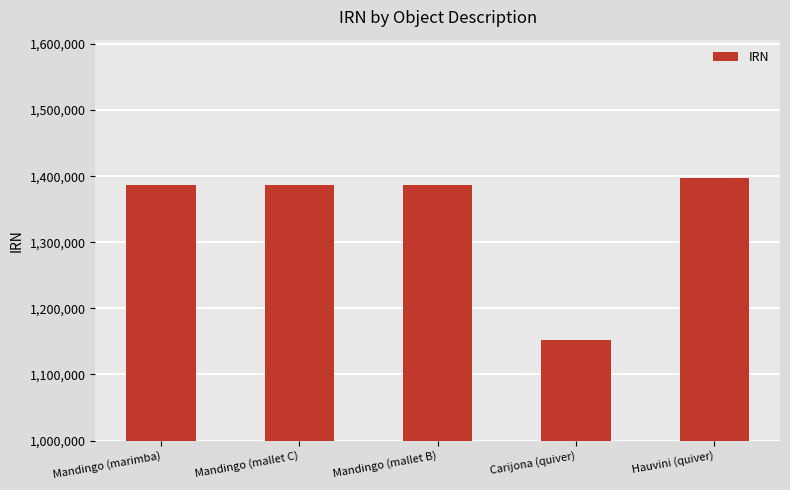

What is the change in value from Mandingo (mallet C) to Mandingo (mallet B)?

-1